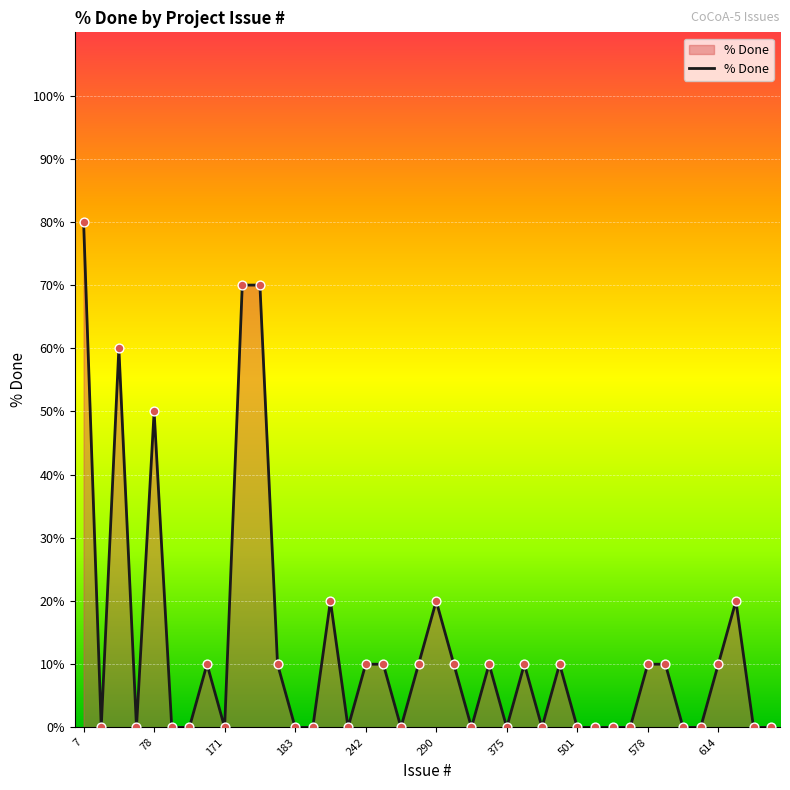

What is the difference between the maximum and minimum values?

80